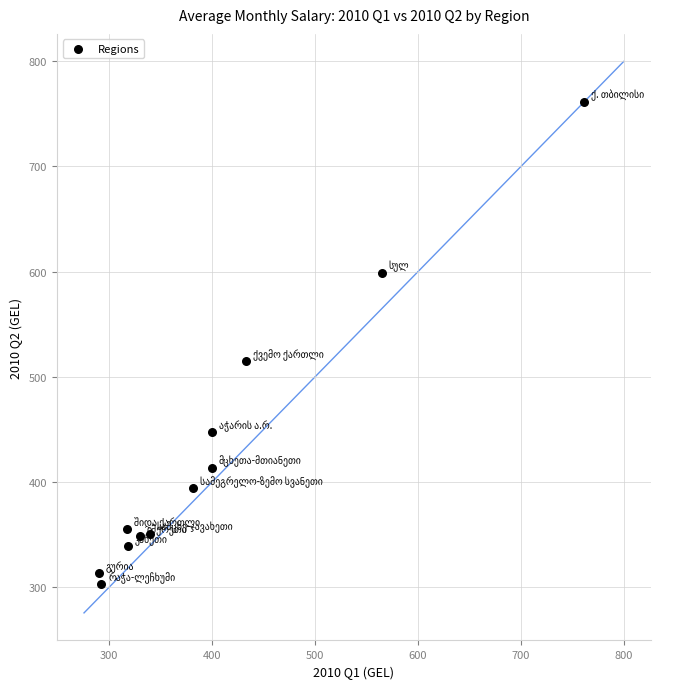

What is the range of X values (max minus min)?

471.1